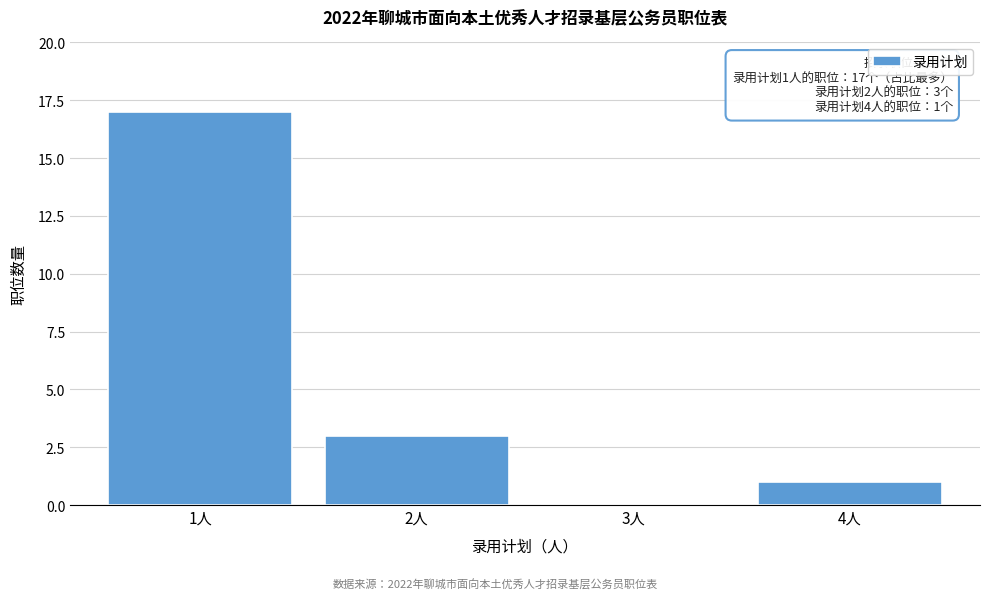

Reading left to right, list all the values displayed in this chart.

1人=17	2人=3	3人=0	4人=1